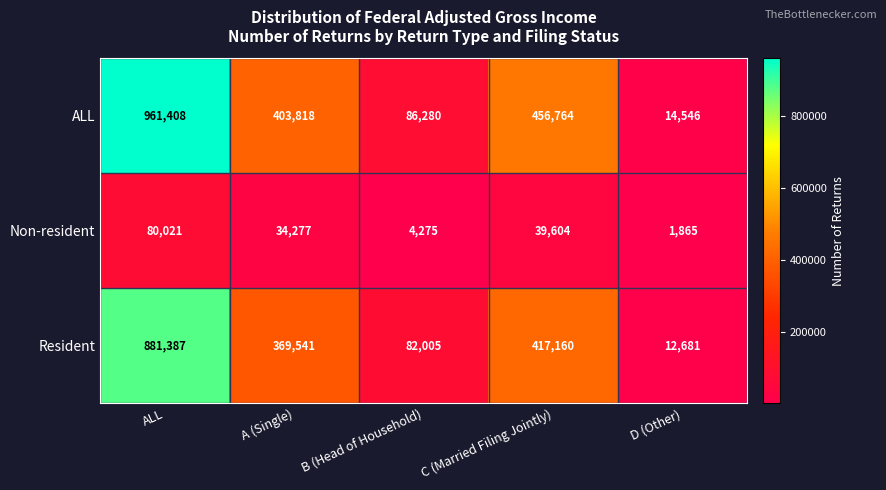

At which category is the sum across all series the highest?

ALL